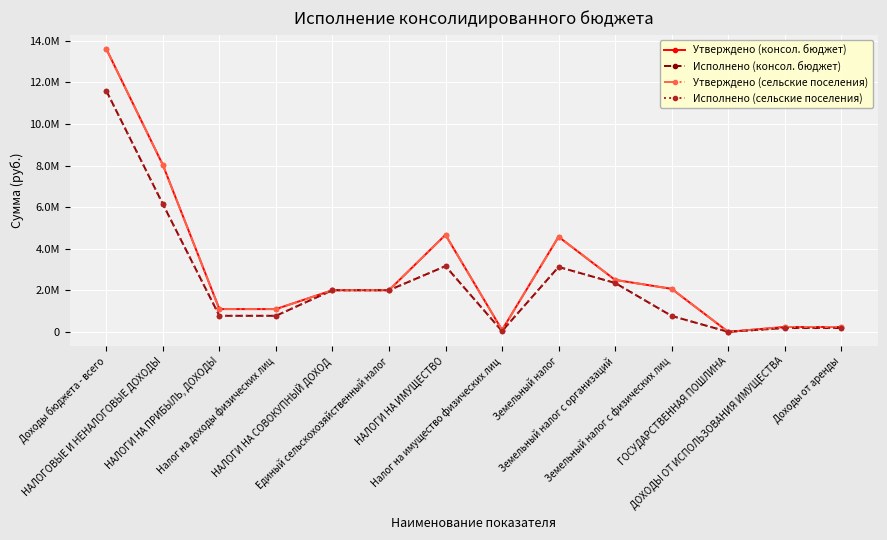

Is this an area chart (filled region under the line)?

No